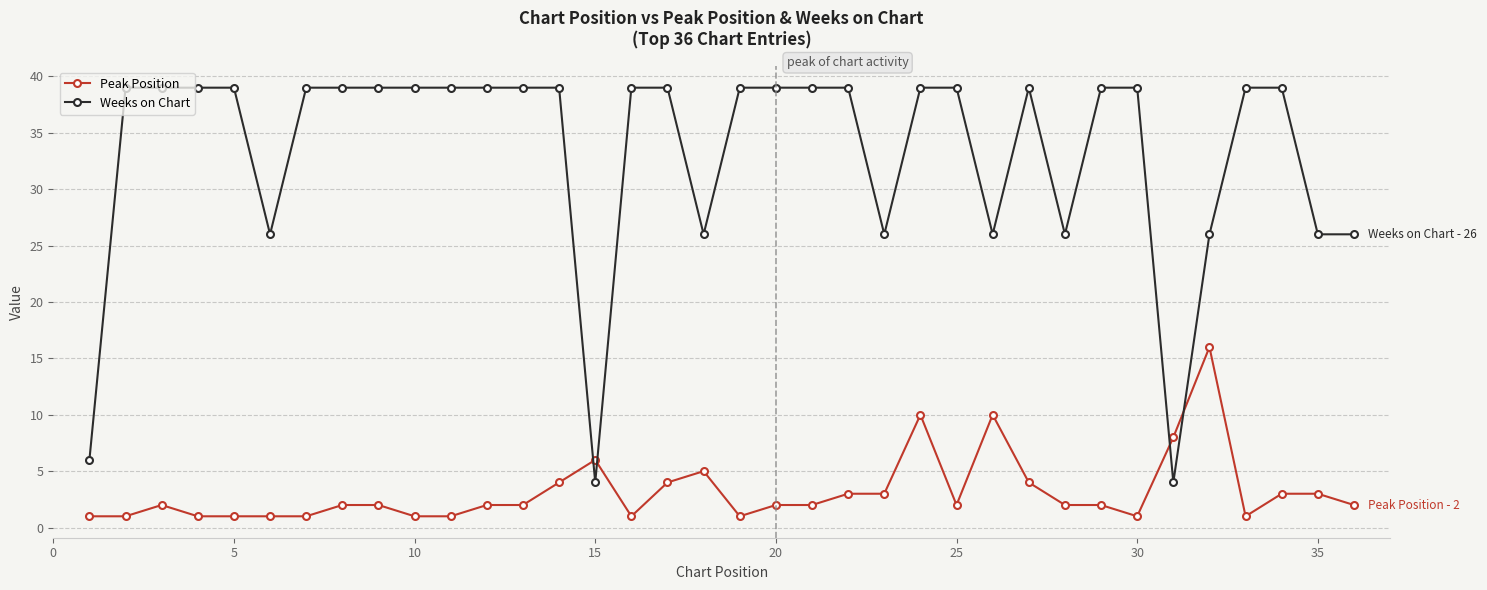

True or false: Weeks on Chart and Peak Position intersect in this chart.

True